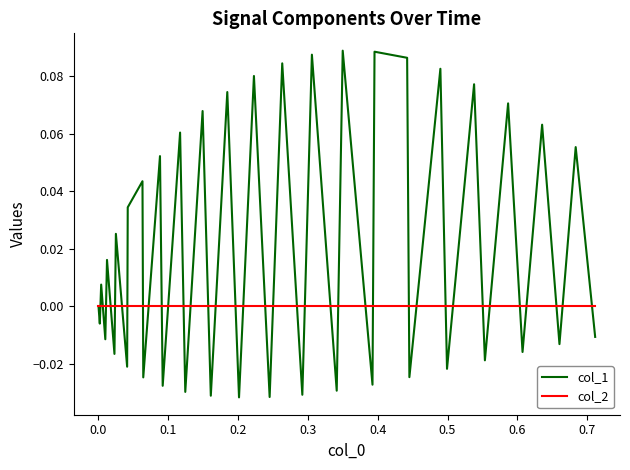

Which series has the widest spread of values?

col_1